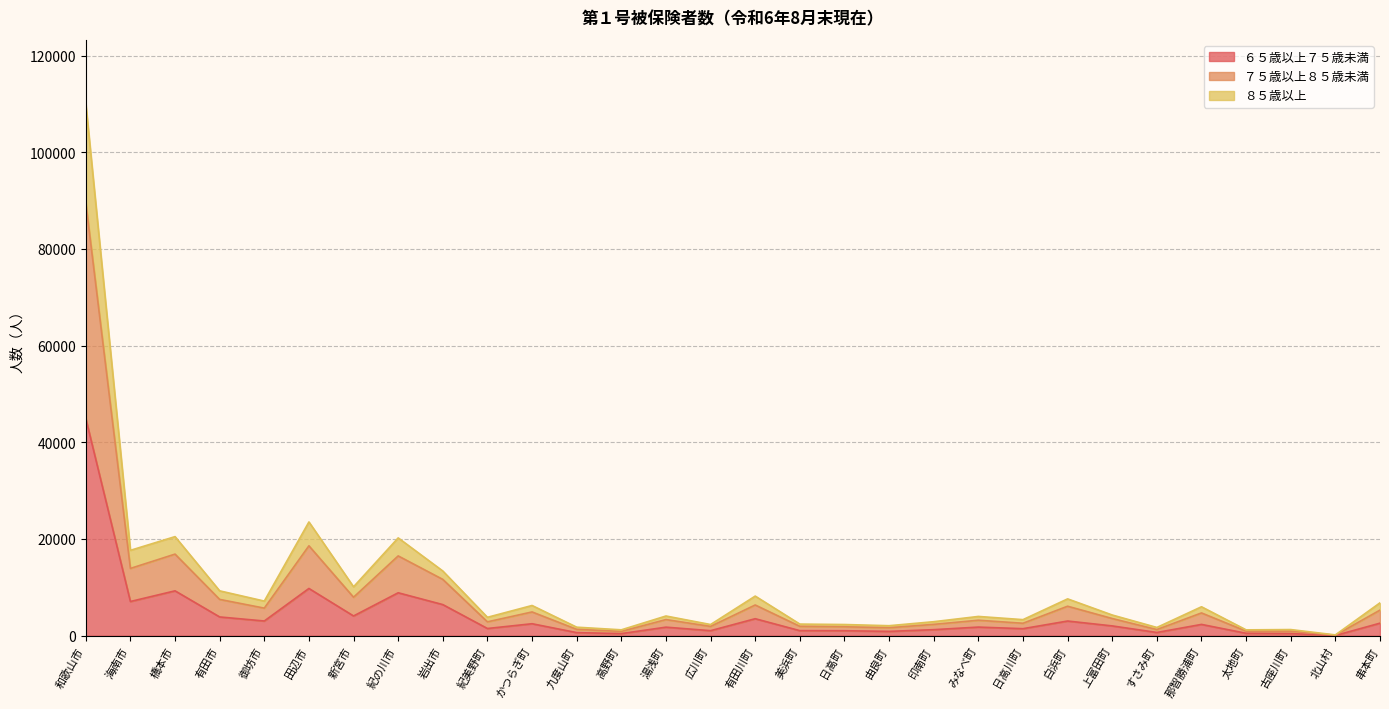

Read the ６５歳以上７５歳未満 value at 日高川町.

1458